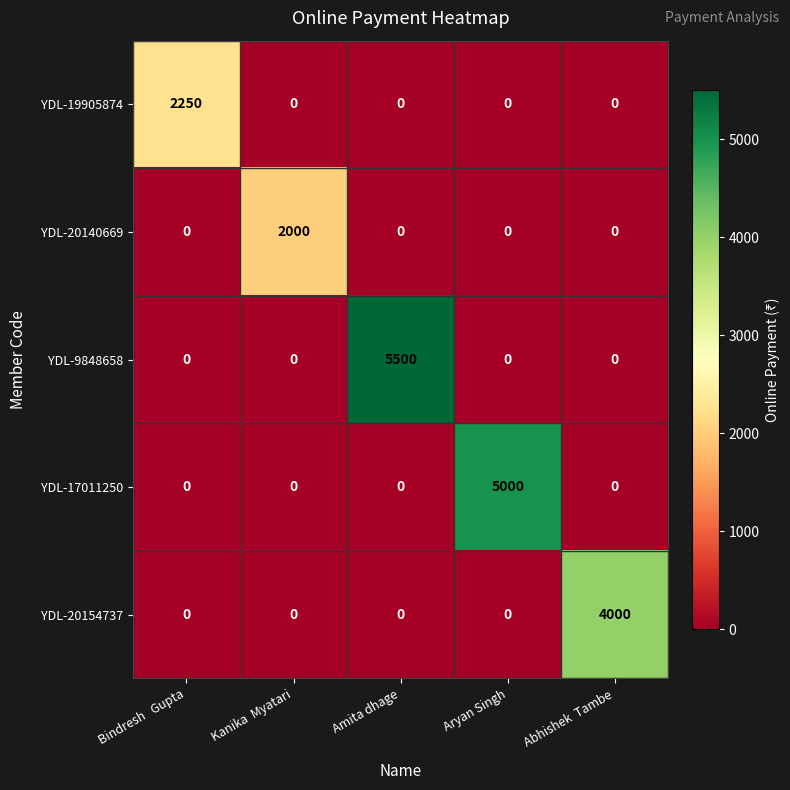

Is it true that YDL-17011250 equals 2442 at Kanika  Myatari?

False